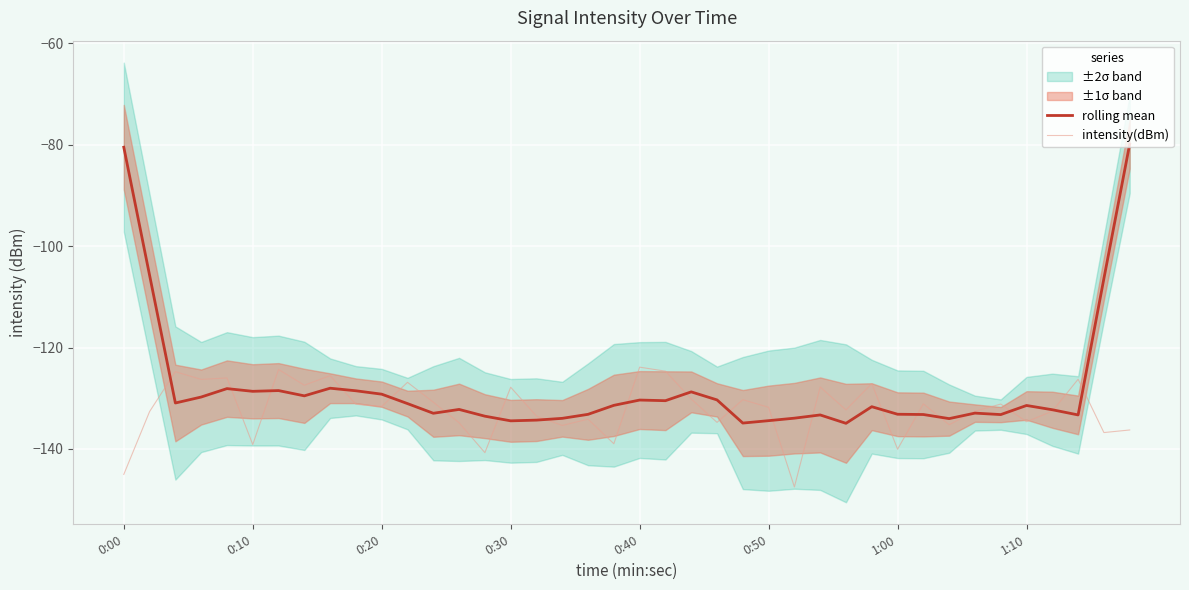

Rank the series by their average value, from highest to lowest.

rolling mean, intensity(dBm)